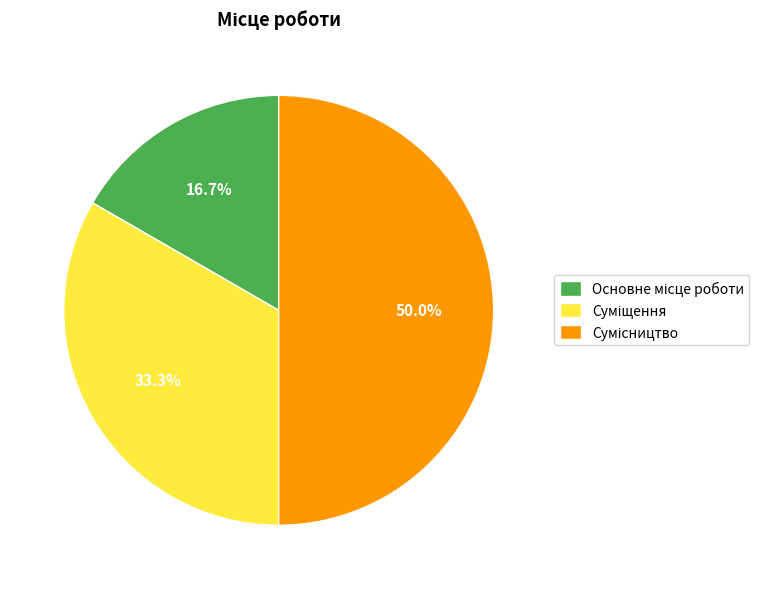

How many slices are in this pie chart?

3